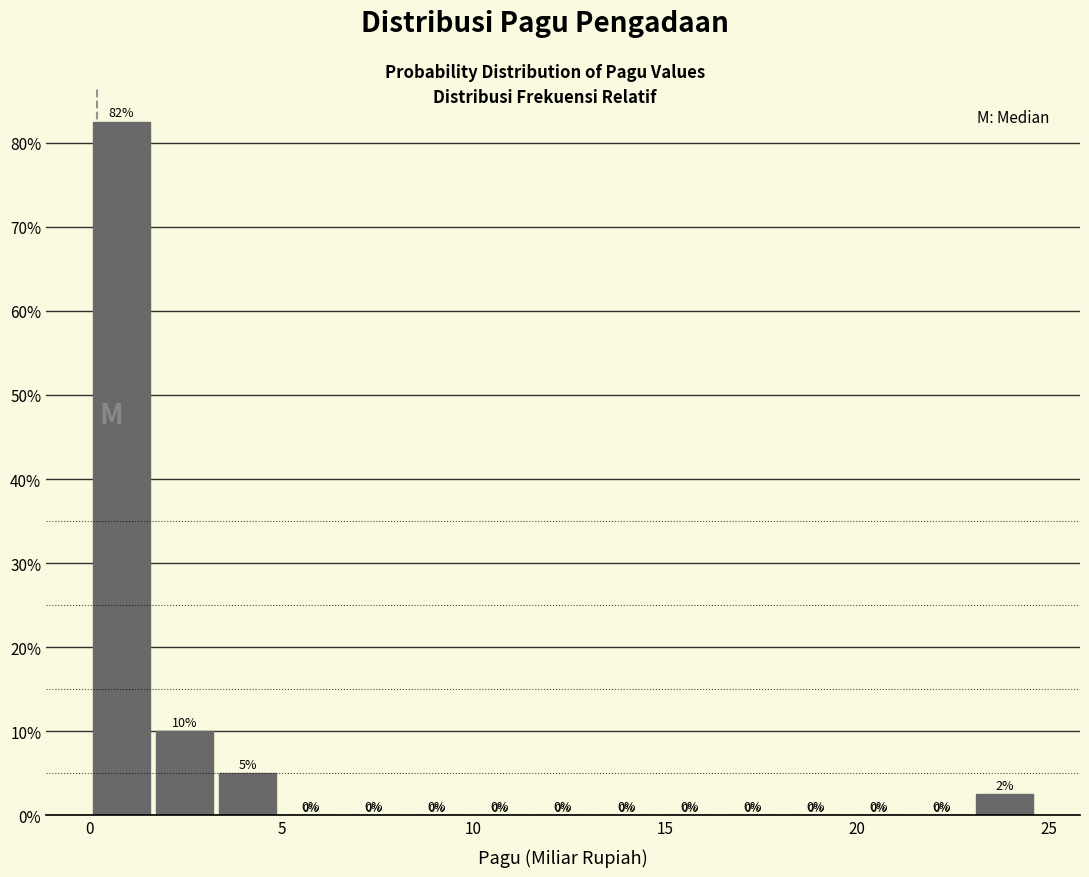

Read against the x-axis, roughly where is the centre of the tallest bar?

1.0